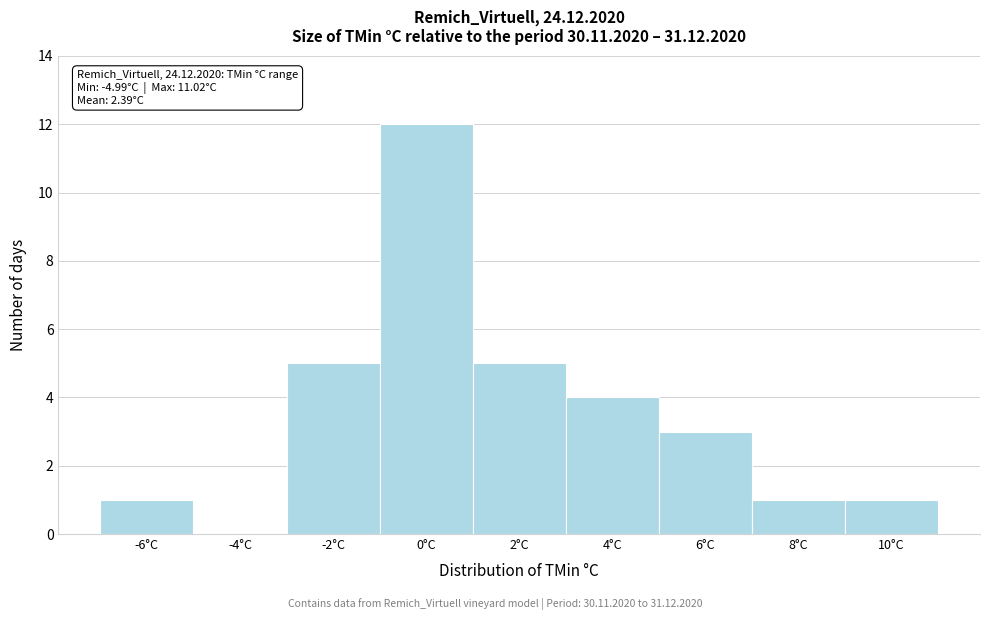

Reading left to right, transcribe all the data shown in this chart.

-6°C=1	-4°C=0	-2°C=5	0°C=12	2°C=5	4°C=4	6°C=3	8°C=1	10°C=1